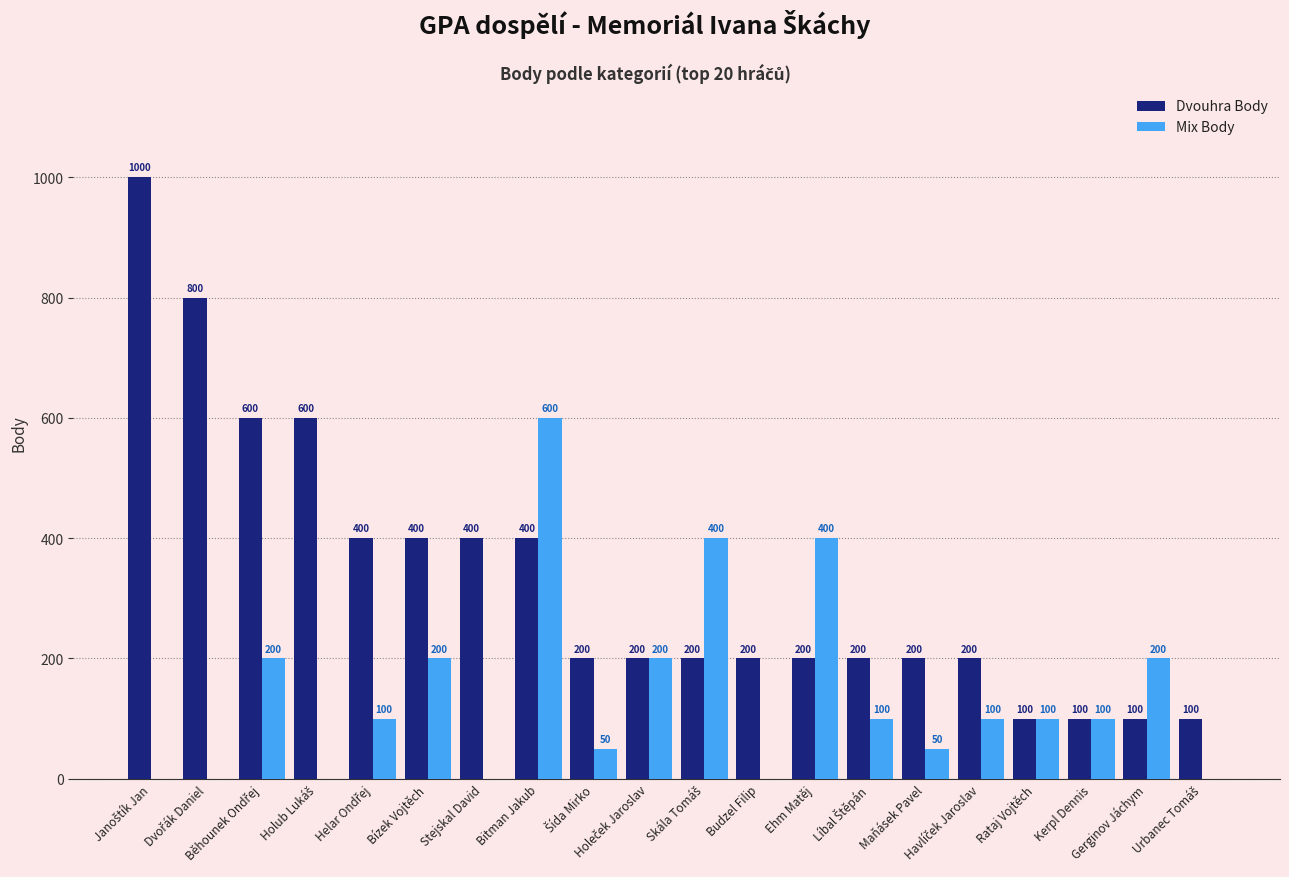

Which series has the widest spread of values?

Dvouhra Body